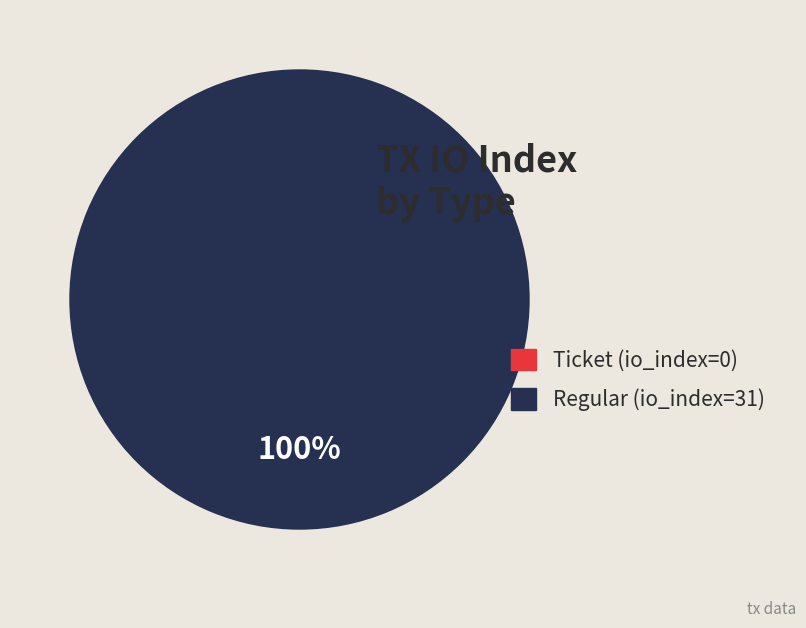

Which slice represents more than half of the pie?

Regular (io_index=31)